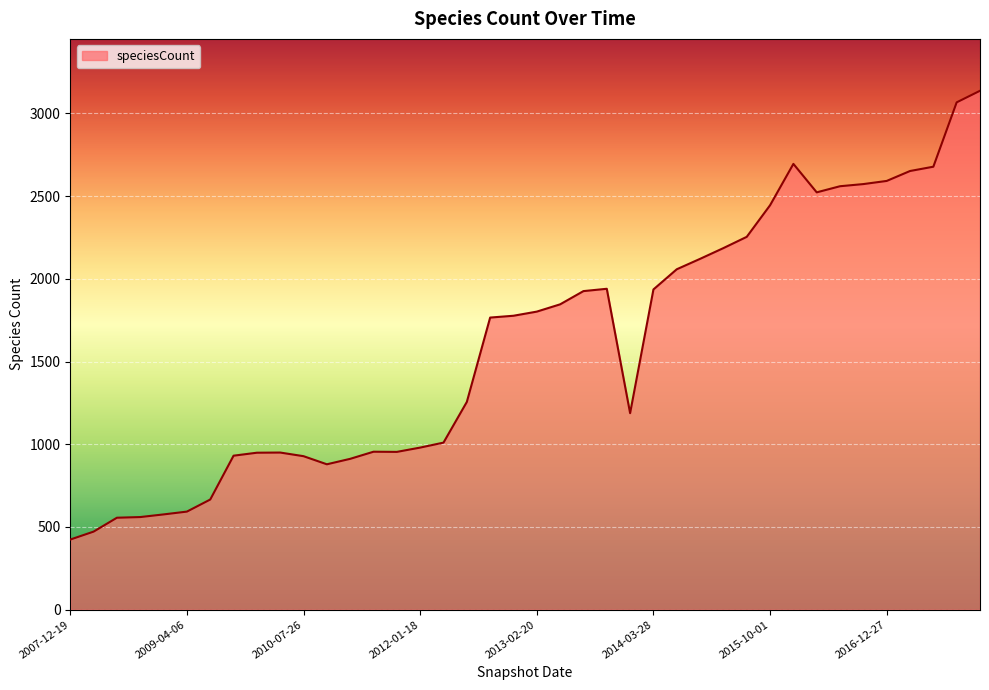

What is the difference between the maximum and minimum values?

2713